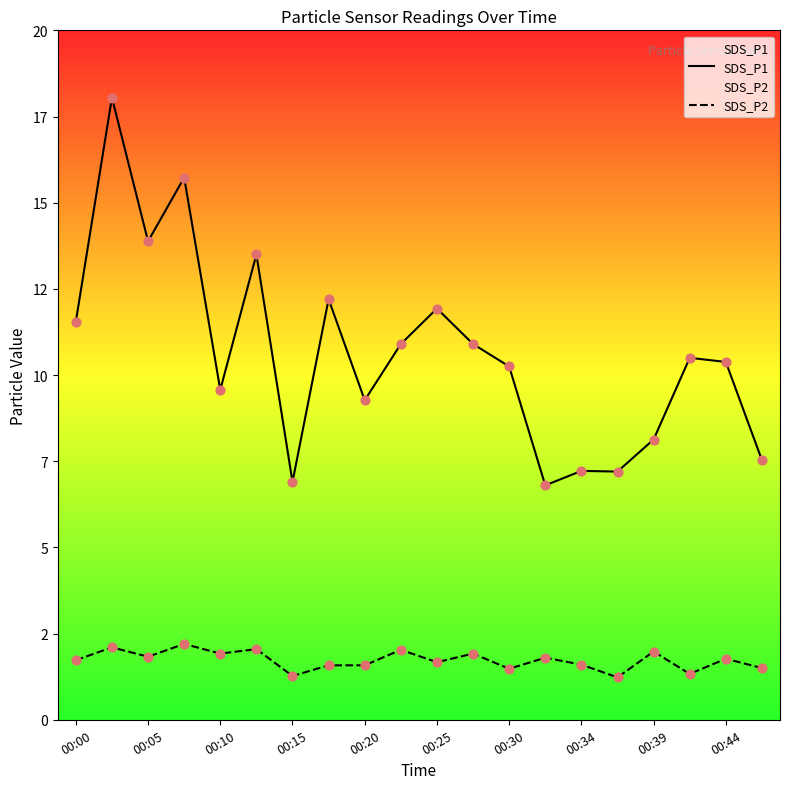

Is the value of SDS_P1 at 00:30 greater than the value of SDS_P2 at 00:30?

Yes